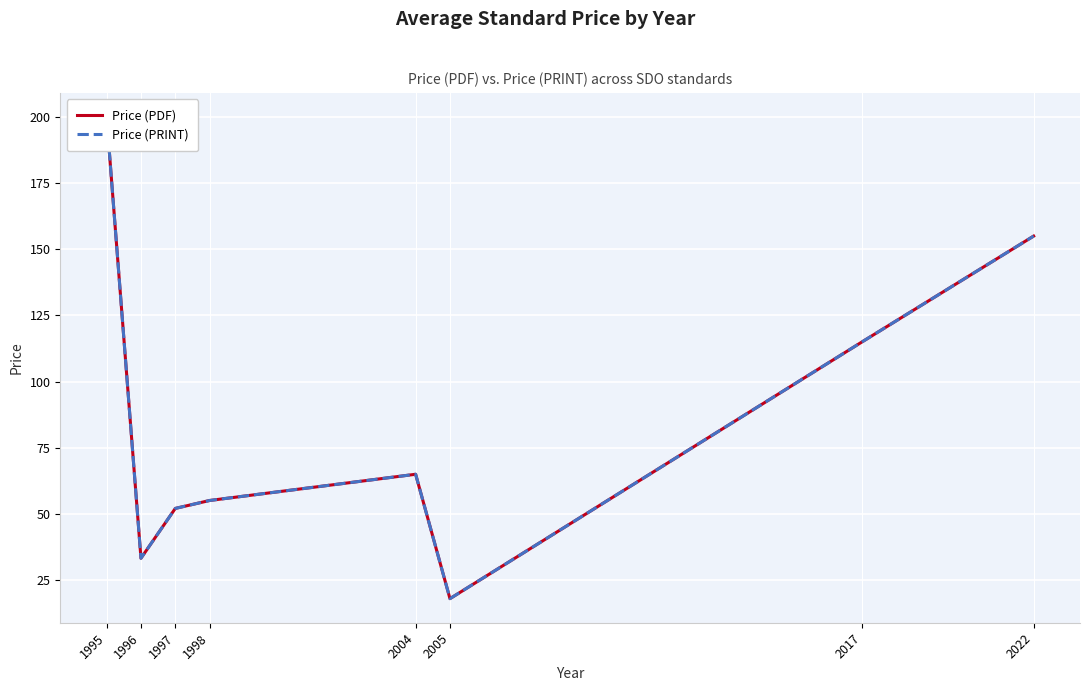

Which series has the largest total across all categories?

Price (PDF)